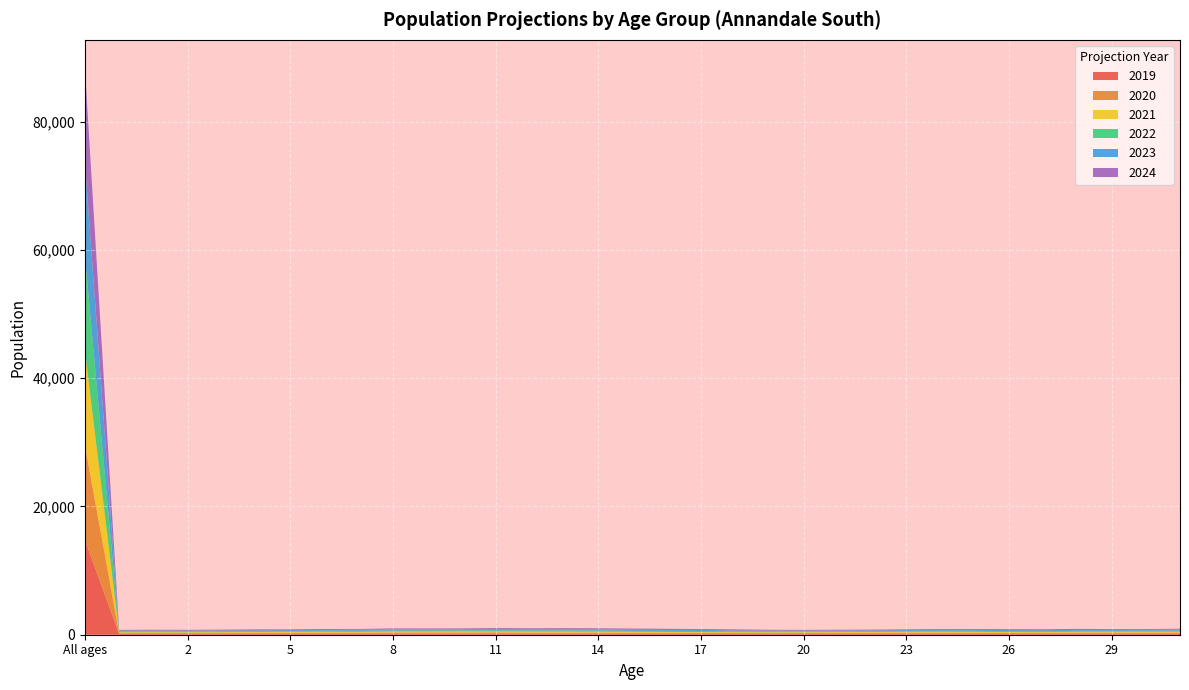

Reading left to right, what are all the values shown in this chart?

2019: All ages=14796.4	0=126.1	1=139.9	2=109.2	3=152.4	4=164.8	5=130.7	6=161.0	7=149.3	8=194.7	9=153.4	10=180.7	11=180.8	12=138.5	13=169.4	14=168.1	15=124.9	16=153.6	17=137.2	18=136.5	19=144.2	20=132.8	21=149.3	22=152.6	23=162.2	24=143.4	25=144.6	26=133.2	27=142.8	28=177.8	29=155.4	30=150.7	31=159.4
2020: All ages=14769.9	0=127.3	1=127.2	2=140.3	3=110.7	4=153.2	5=166.1	6=135.1	7=161.2	8=152.4	9=195.0	10=153.3	11=182.6	12=179.6	13=140.1	14=170.6	15=166.2	16=123.2	17=154.5	18=128.1	19=126.3	20=141.8	21=129.3	22=147.7	23=151.5	24=165.2	25=144.2	26=139.3	27=131.1	28=149.3	29=171.9	30=154.1	31=155.2
2021: All ages=14738.8	0=127.1	1=128.2	2=127.7	3=141.5	4=111.8	5=154.2	6=170.1	7=135.5	8=164.1	9=152.9	10=194.5	11=155.2	12=181.6	13=180.9	14=141.4	15=168.7	16=163.5	17=124.5	18=144.6	19=119.1	20=124.0	21=137.8	22=128.1	23=146.3	24=154.8	25=165.9	26=139.0	27=136.7	28=137.1	29=144.0	30=170.6	31=158.6
2022: All ages=14705.2	0=126.0	1=127.9	2=128.8	3=128.9	4=142.2	5=113.5	6=158.4	7=170.2	8=138.4	9=164.2	10=152.7	11=196.3	12=154.4	13=183.1	14=181.9	15=140.2	16=165.9	17=164.2	18=116.0	19=133.6	20=117.4	21=120.1	22=135.9	23=127.0	24=149.1	25=155.6	26=159.7	27=136.5	28=142.7	29=132.2	30=143.0	31=175.3
2023: All ages=14670.8	0=125.7	1=127.1	2=128.6	3=130.0	4=129.7	5=143.4	6=117.8	7=158.4	8=172.9	9=139.1	10=164.0	11=154.7	12=195.2	13=156.2	14=184.2	15=180.0	16=138.2	17=166.6	18=153.2	19=107.5	20=131.4	21=113.8	22=118.5	23=134.6	24=130.4	25=150.2	26=150.0	27=156.4	28=142.4	29=137.7	30=131.5	31=147.7
2024: All ages=14634.5	0=125.5	1=126.8	2=127.7	3=129.8	4=130.8	5=131.0	6=147.6	7=118.4	8=161.2	9=173.1	10=139.0	11=165.9	12=153.9	13=196.6	14=157.5	15=182.9	16=177.7	17=139.6	18=157.0	19=143.0	20=106.1	21=127.0	22=112.3	23=117.2	24=137.7	25=131.8	26=144.6	27=147.4	28=162.4	29=137.0	30=136.6	31=136.2